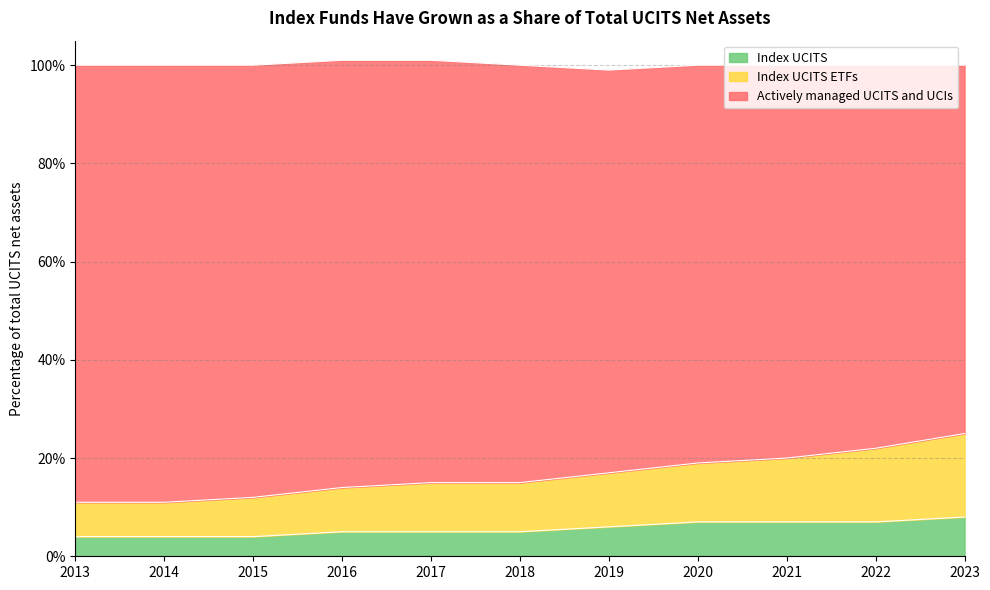

True or false: Index UCITS has a value of 4 at 2013.

True